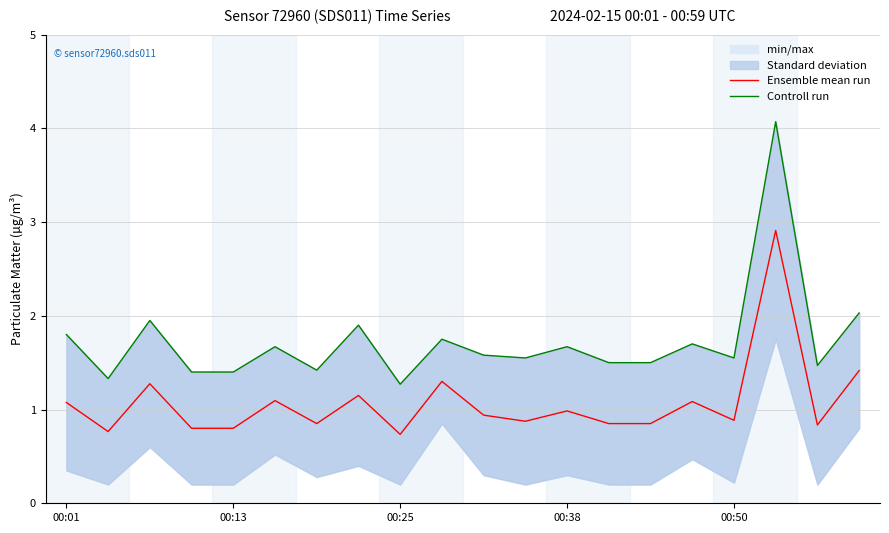

Where is Controll run nearest to the value 2?

19